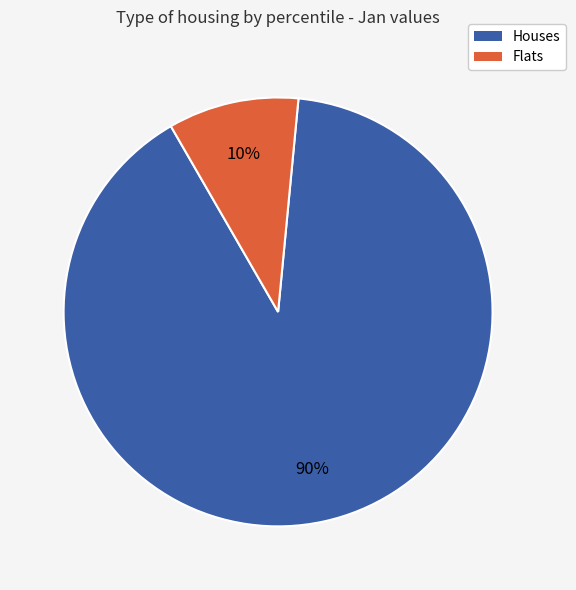

To the nearest percent, what is the average slice percentage?

50%